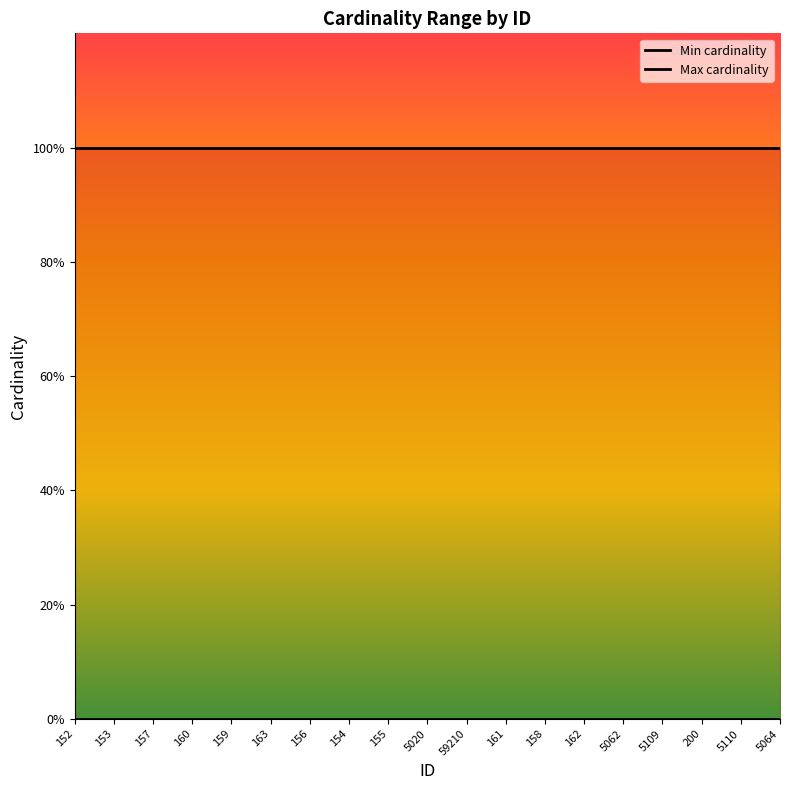

The Max cardinality series shows 1 at 5064. True or false?

True